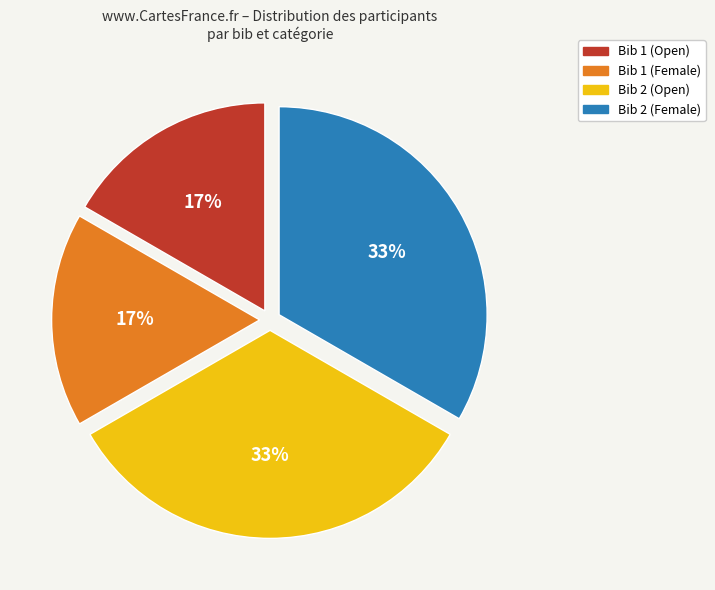

Between Bib 2 (Female) and Bib 1 (Female), which is larger?

Bib 2 (Female)